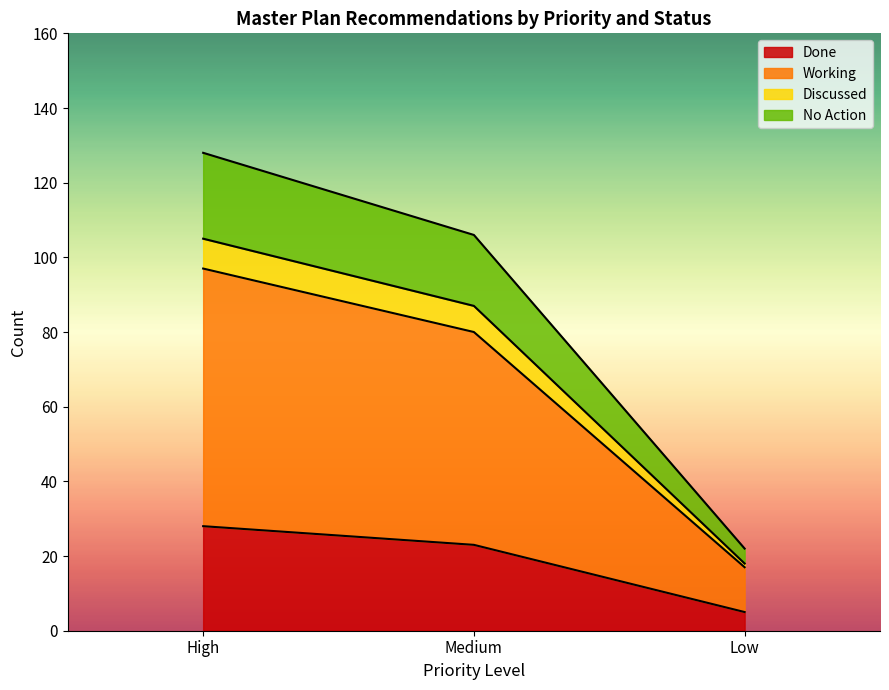

Which series ends up on top after the final intersection of No Action and Done?

Done